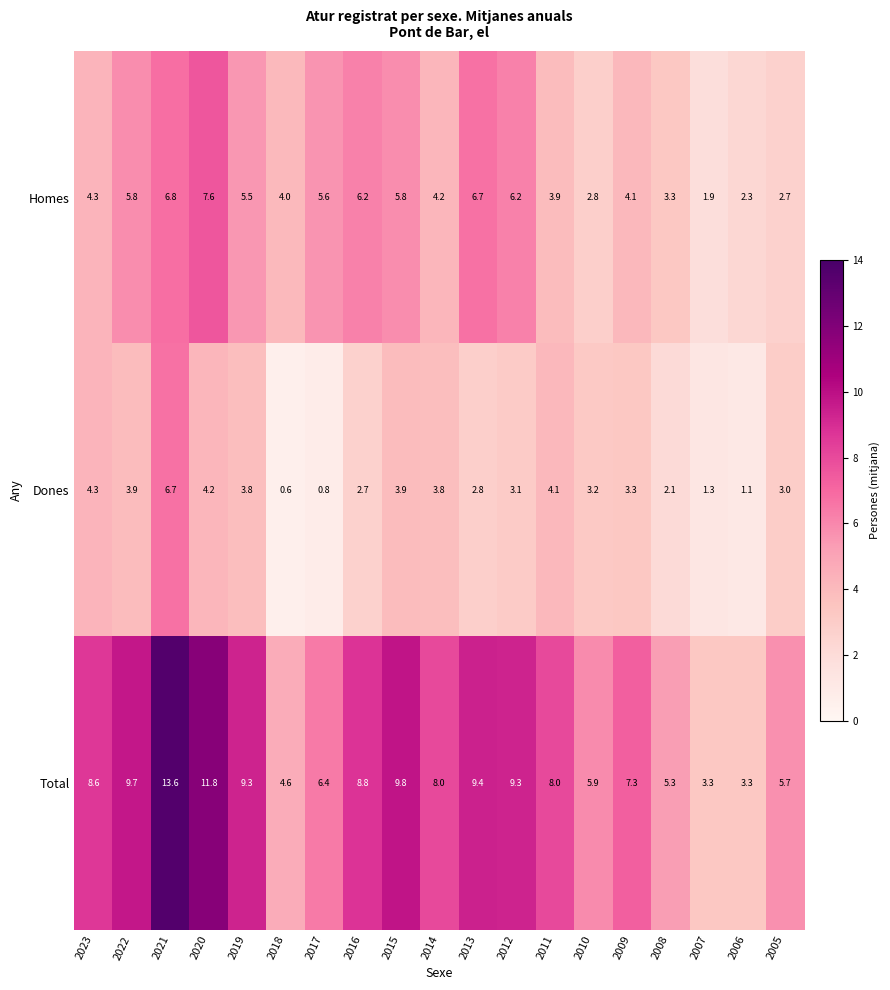

What is the average value of the Total series?

7.8